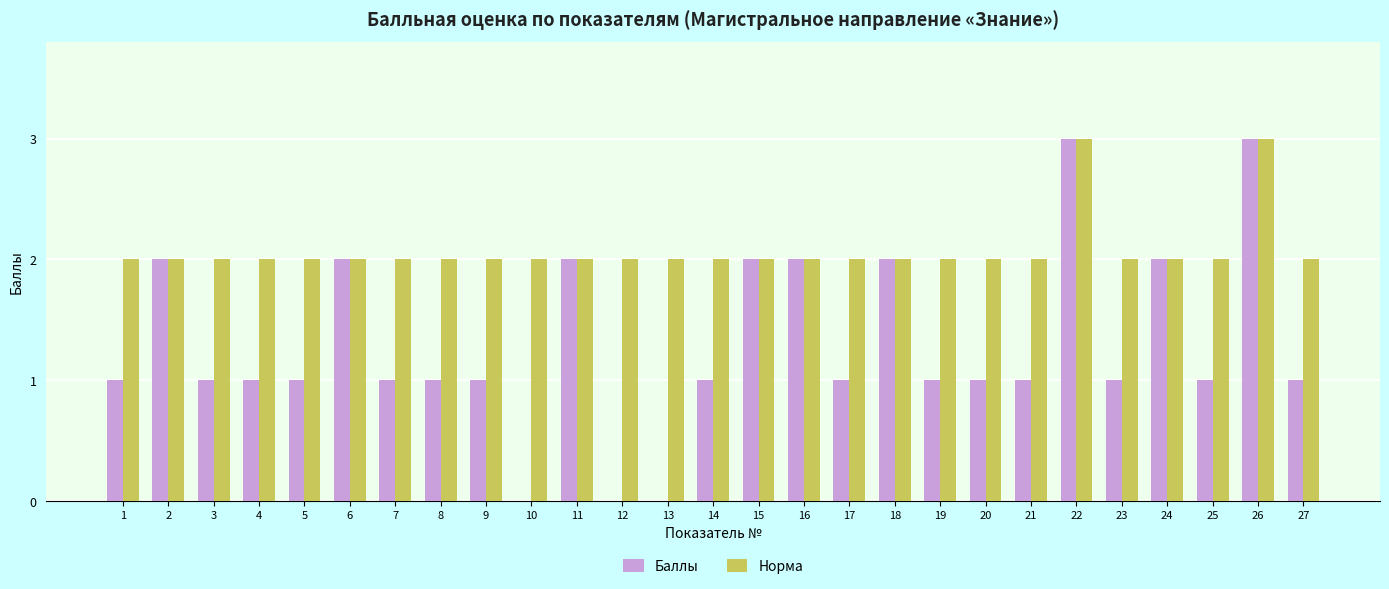

What is the greatest value displayed?

3